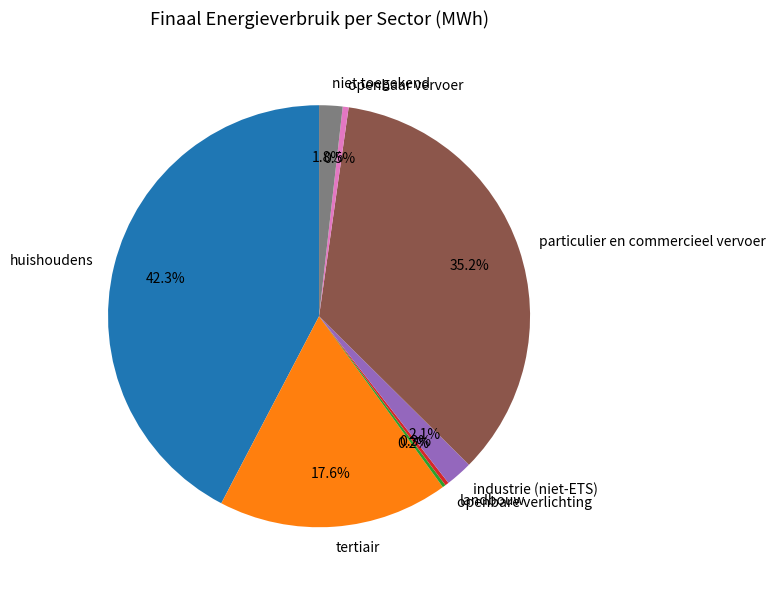

Which has a higher value, landbouw or tertiair?

tertiair